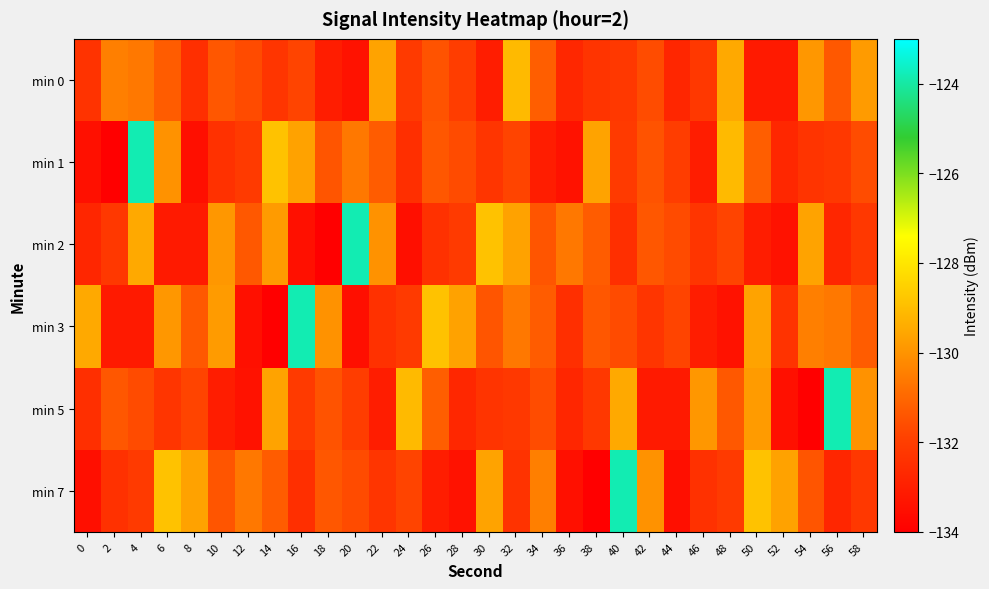

Reading left to right, transcribe all the data shown in this chart.

min 0: 0=-132.4	2=-130.4	4=-130.6	6=-131.3	8=-132.5	10=-131.4	12=-131.6	14=-132.3	16=-131.8	18=-133.1	20=-133.4	22=-129.6	24=-132.1	26=-131.4	28=-132.0	30=-133.1	32=-129.1	34=-131.2	36=-132.7	38=-132.3	40=-132.2	42=-131.6	44=-132.8	46=-132.2	48=-129.5	50=-133.2	52=-133.2	54=-129.9	56=-131.4	58=-129.8
min 1: 0=-133.5	2=-134.1	4=-123.8	6=-130.0	8=-133.5	10=-132.4	12=-132.1	14=-128.9	16=-129.7	18=-131.4	20=-130.6	22=-131.3	24=-132.5	26=-131.4	28=-131.6	30=-132.3	32=-131.8	34=-133.1	36=-133.4	38=-129.6	40=-132.1	42=-131.4	44=-132.0	46=-133.1	48=-129.1	50=-131.2	52=-132.7	54=-132.3	56=-132.2	58=-131.6
min 2: 0=-132.8	2=-132.2	4=-129.5	6=-133.2	8=-133.2	10=-129.9	12=-131.4	14=-129.8	16=-133.5	18=-134.1	20=-123.8	22=-130.0	24=-133.5	26=-132.4	28=-132.1	30=-128.9	32=-129.7	34=-131.4	36=-130.6	38=-131.3	40=-132.5	42=-131.4	44=-131.6	46=-132.3	48=-131.8	50=-133.1	52=-133.4	54=-129.6	56=-132.8	58=-132.2
min 3: 0=-129.5	2=-133.2	4=-133.2	6=-129.9	8=-131.4	10=-129.8	12=-133.5	14=-134.1	16=-123.8	18=-130.0	20=-133.5	22=-132.4	24=-132.1	26=-128.9	28=-129.7	30=-131.4	32=-130.6	34=-131.3	36=-132.5	38=-131.4	40=-131.6	42=-132.3	44=-131.8	46=-133.1	48=-133.4	50=-129.6	52=-132.4	54=-130.4	56=-130.6	58=-131.3
min 5: 0=-132.5	2=-131.4	4=-131.6	6=-132.3	8=-131.8	10=-133.1	12=-133.4	14=-129.6	16=-132.1	18=-131.4	20=-132.0	22=-133.1	24=-129.1	26=-131.2	28=-132.7	30=-132.3	32=-132.2	34=-131.6	36=-132.8	38=-132.2	40=-129.5	42=-133.2	44=-133.2	46=-129.9	48=-131.4	50=-129.8	52=-133.5	54=-134.1	56=-123.8	58=-130.0
min 7: 0=-133.5	2=-132.4	4=-132.1	6=-128.9	8=-129.7	10=-131.4	12=-130.6	14=-131.3	16=-132.5	18=-131.4	20=-131.6	22=-132.3	24=-131.8	26=-133.1	28=-133.4	30=-129.6	32=-132.4	34=-130.4	36=-133.5	38=-134.1	40=-123.8	42=-130.0	44=-133.5	46=-132.4	48=-132.1	50=-128.9	52=-129.7	54=-131.4	56=-132.8	58=-132.2